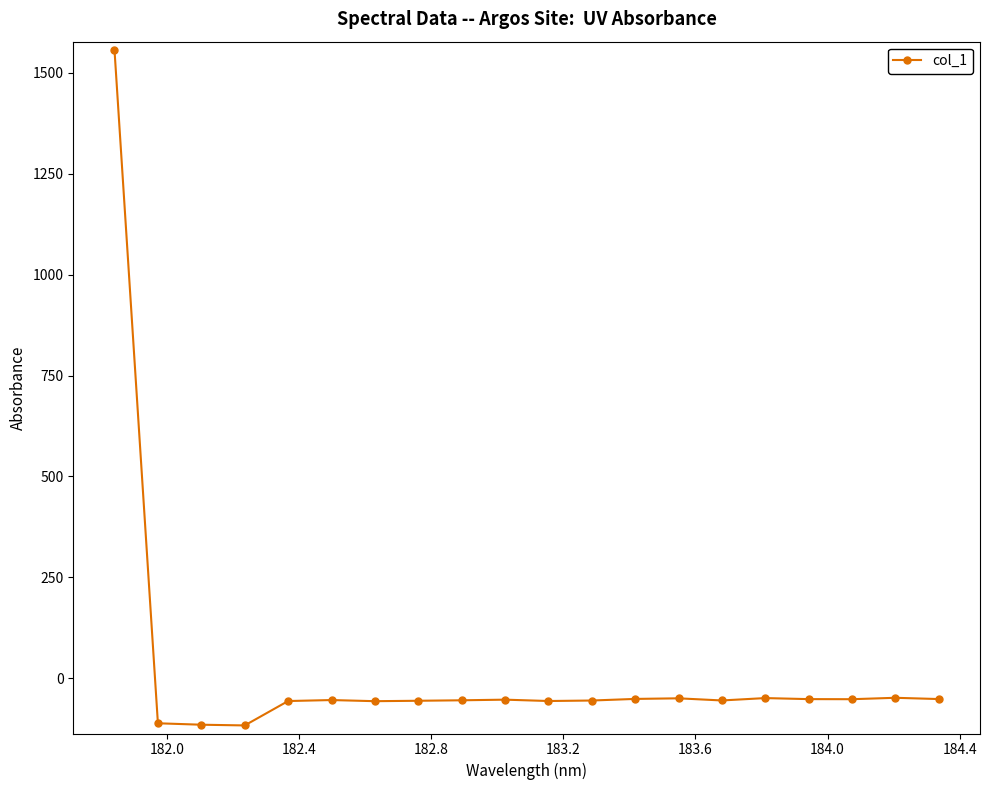

What is the value of the 17th point from the left?

-51.8